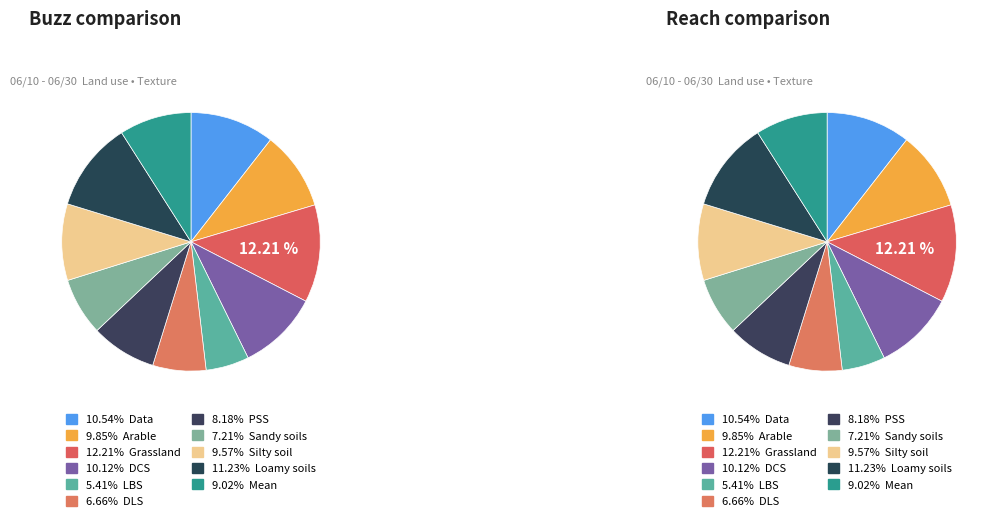

The Grassland slice represents 22% of the pie. True or false?

False